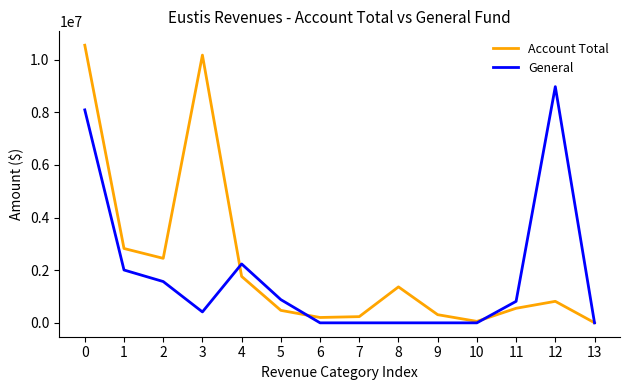

What is the greatest value displayed?

10542930